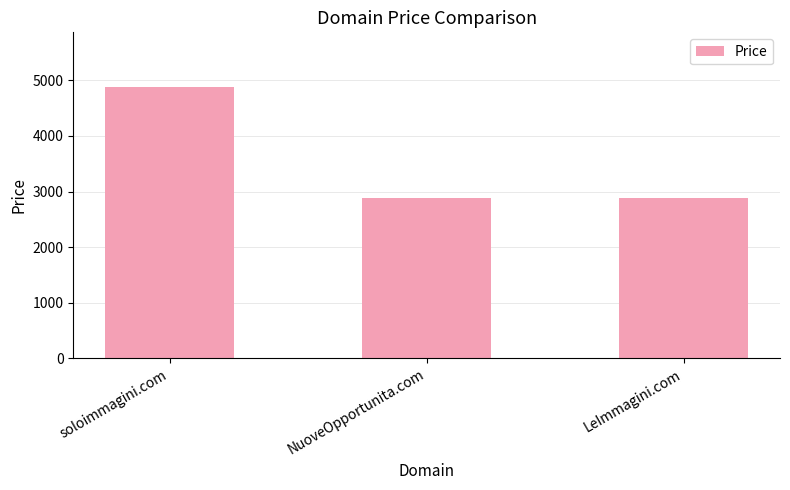

What is the ratio of the value at NuoveOpportunita.com to the value at soloimmagini.com?

0.6